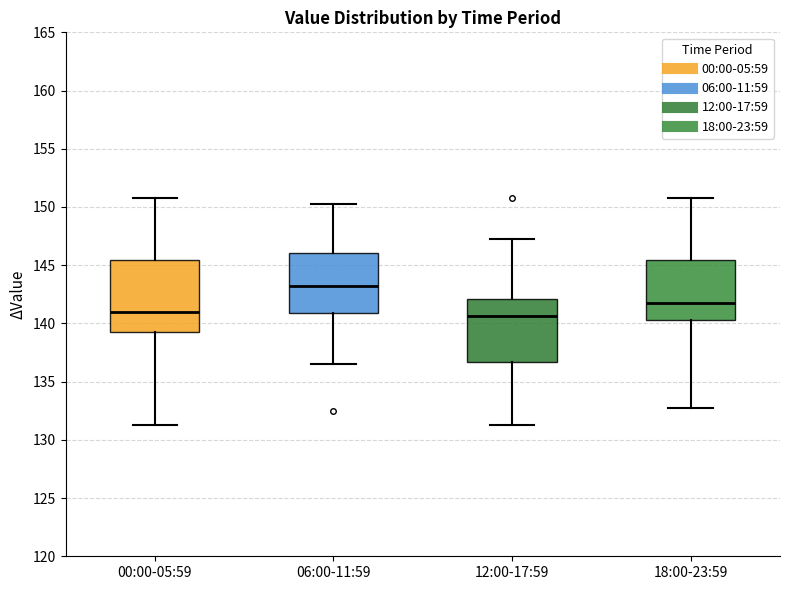

Reading left to right, transcribe this box plot: for each box, give where its median line is, the range the box spans, and where its two whiskers end, as read against the y-axis. The values are not printed on the chart, so give them approximately, as read against the axis.

00:00-05:59: median 141.0, box 139.5 to 145.5, whiskers 131.5 to 151.0
06:00-11:59: median 143.5, box 141.0 to 146.0, whiskers 136.5 to 150.5
12:00-17:59: median 140.5, box 136.5 to 142.0, whiskers 131.5 to 147.5
18:00-23:59: median 142.0, box 140.5 to 145.5, whiskers 133.0 to 151.0